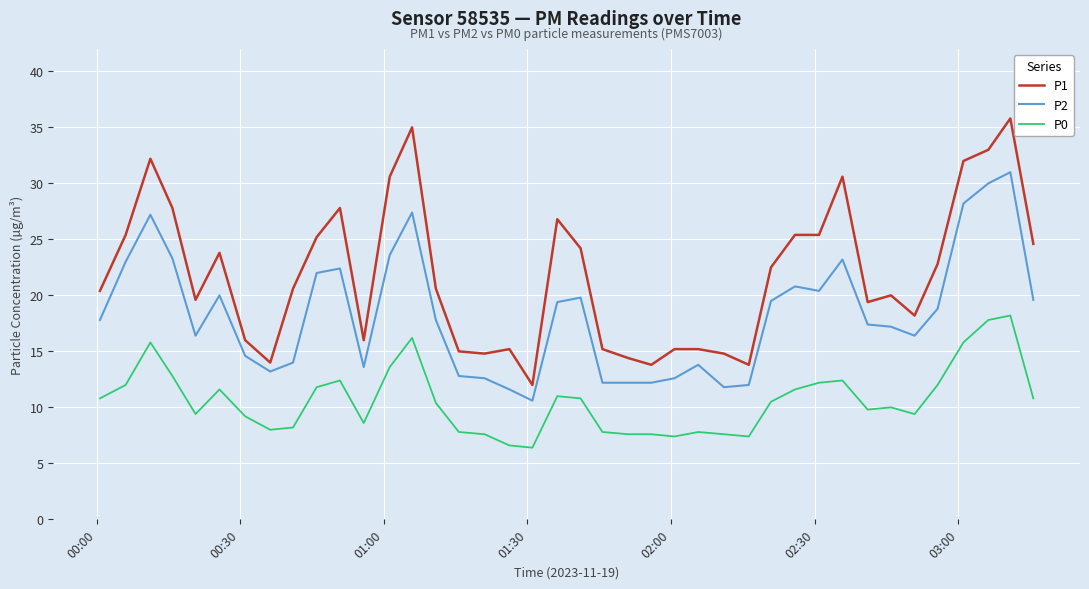

Which series has the largest total across all categories?

P1